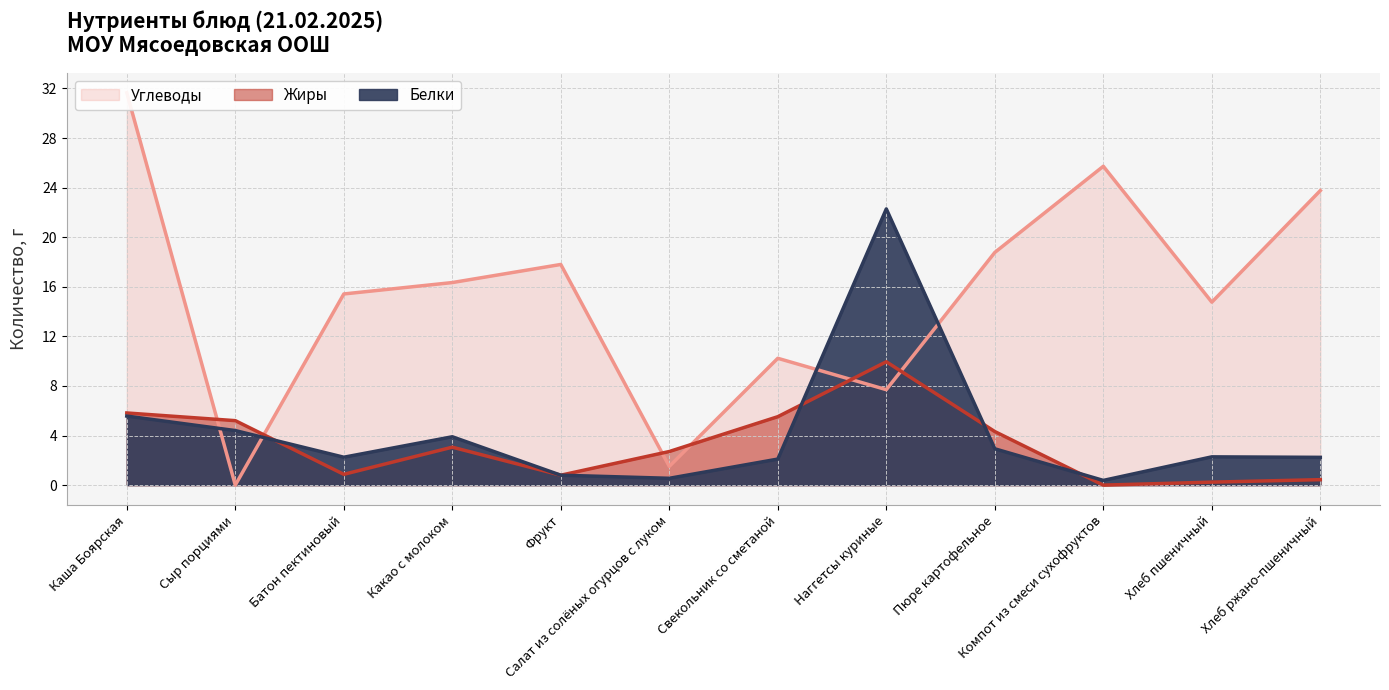

At which category is the sum across all series the highest?

Каша Боярская